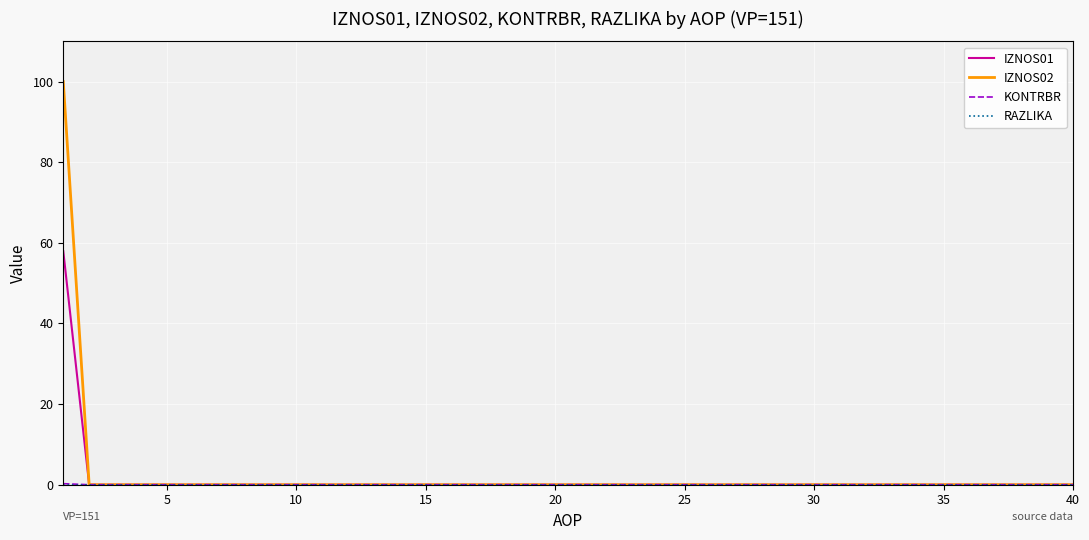

What is the highest value of the IZNOS01 series?

57.9